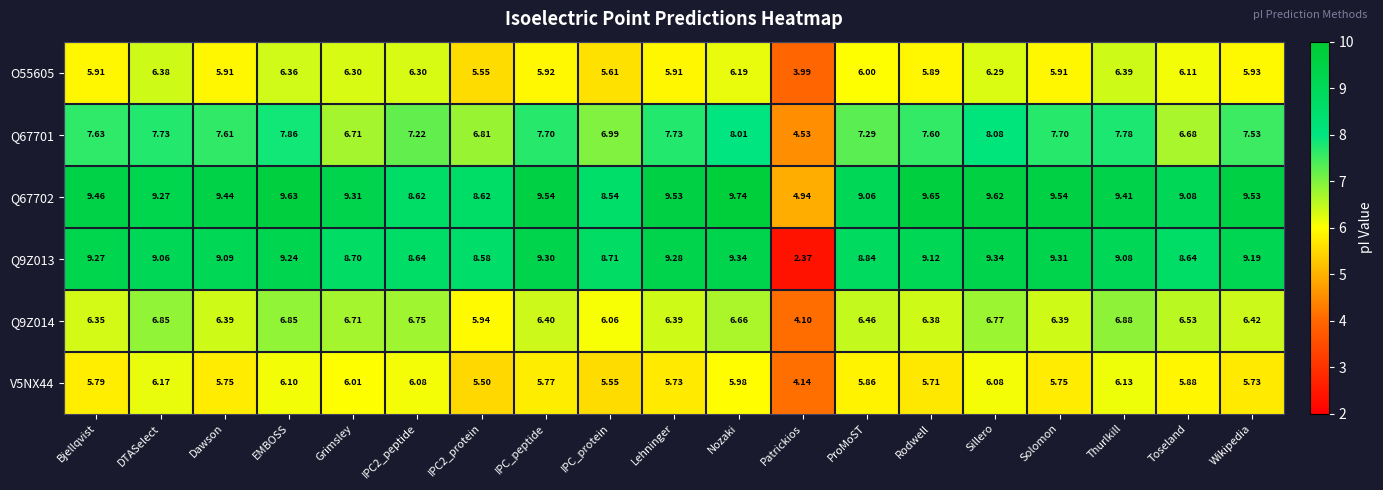

Where does the Q9Z013 series first go above 9?

Bjellqvist